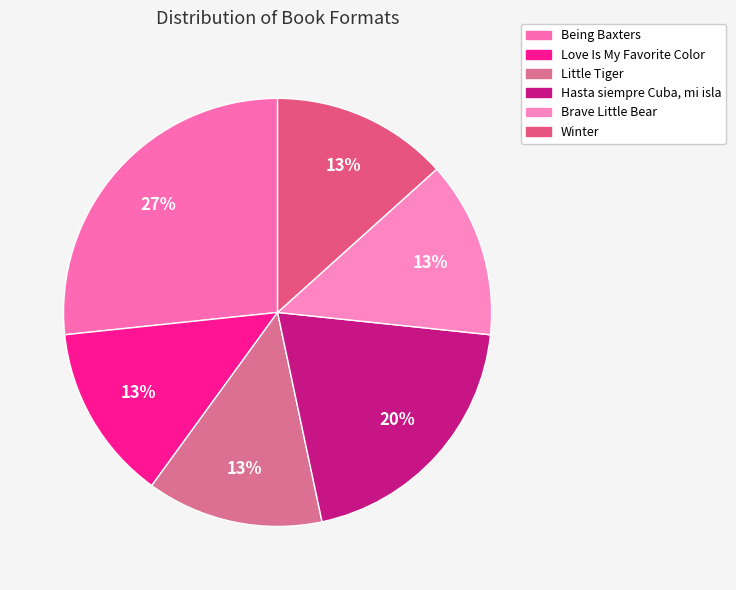

Does any single category account for the majority?

No